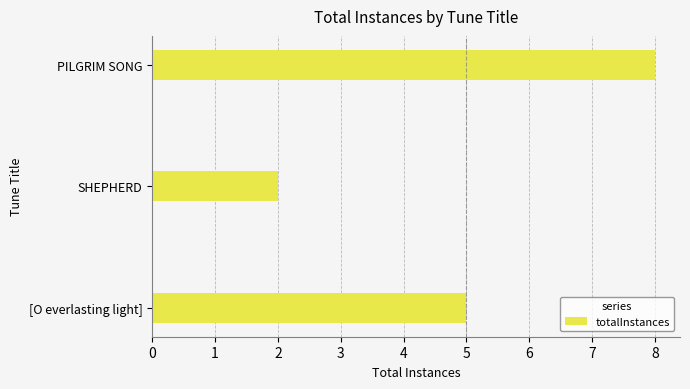

What is the maximum value shown in the chart?

8